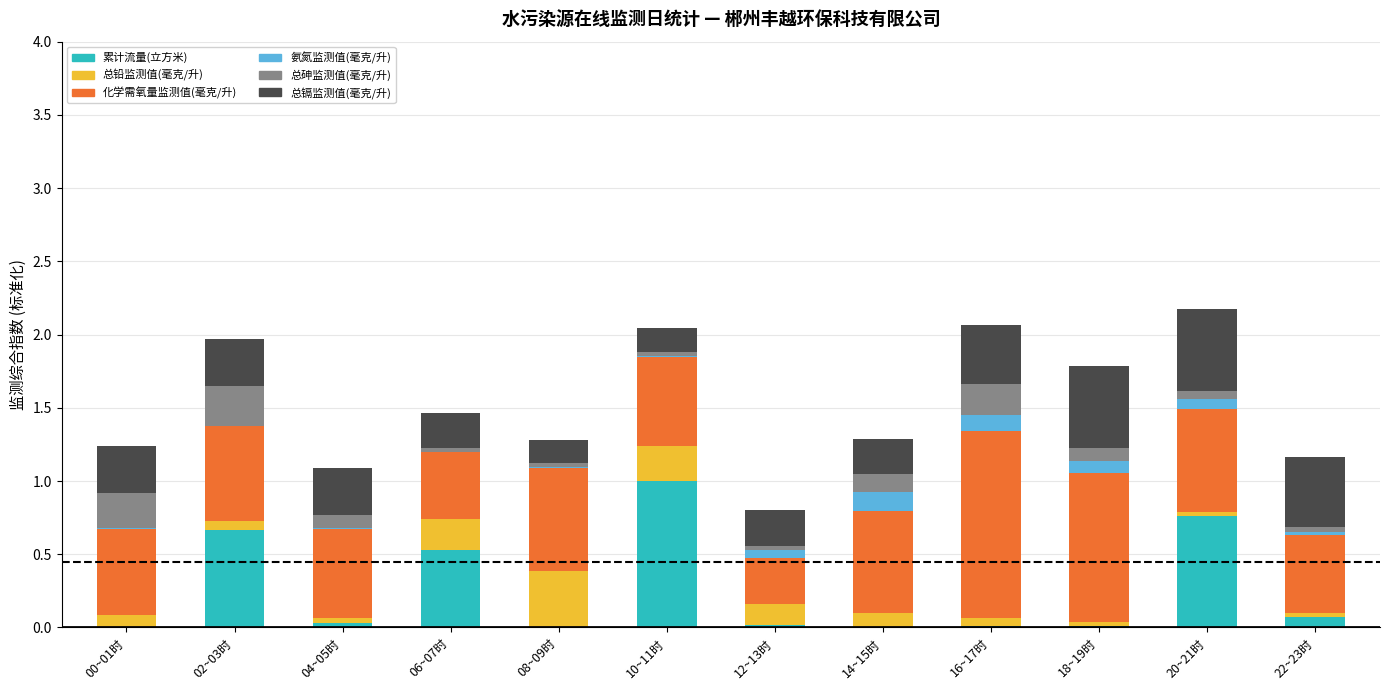

What is the maximum value for 累计流量(立方米)?

1.0